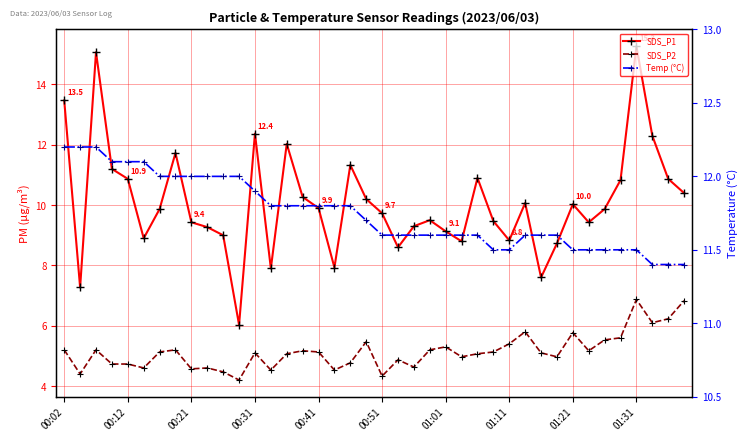

What are all the series names shown in the legend?

SDS_P1, SDS_P2, Temp (°C)